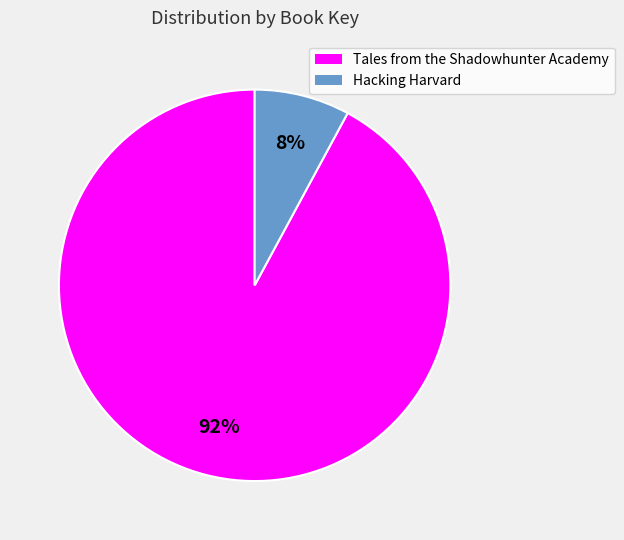

To the nearest percent, what is the difference between the Tales from the Shadowhunter Academy and Hacking Harvard slice percentages?

84%